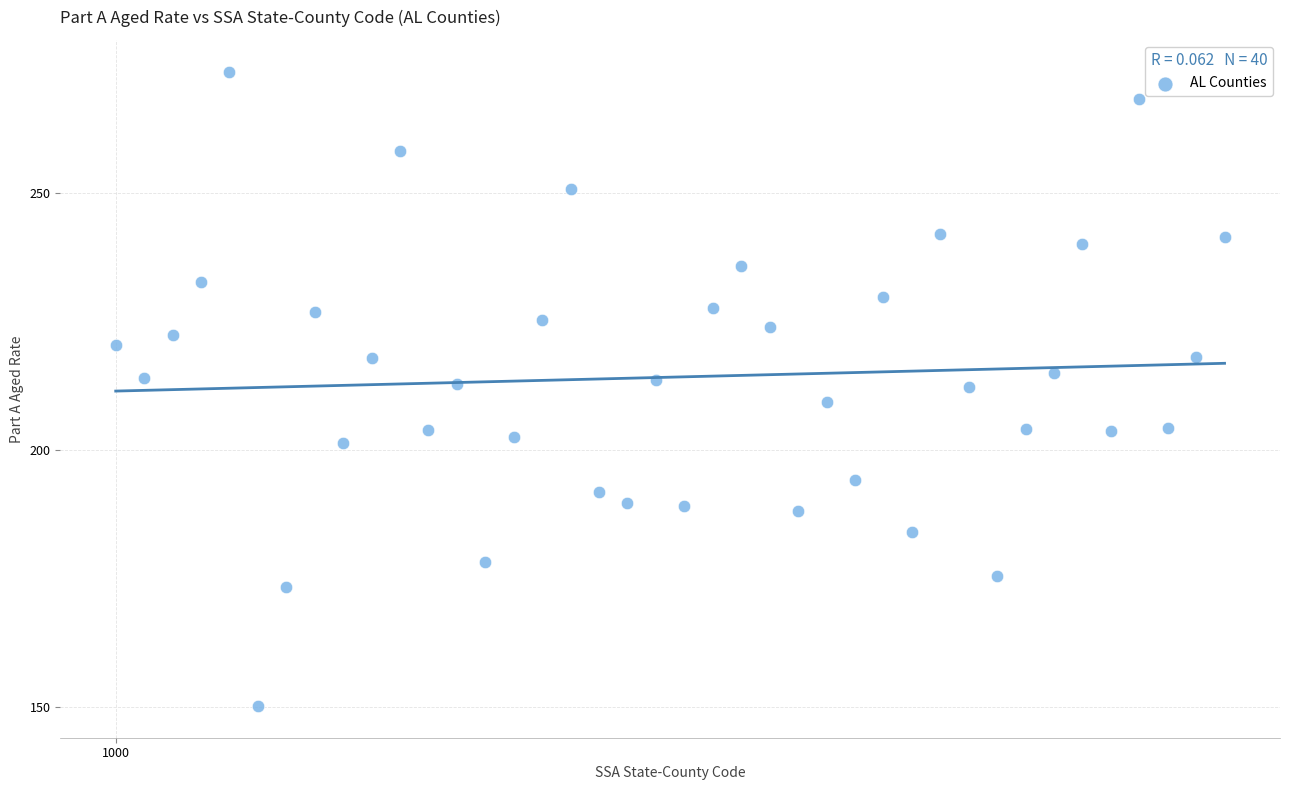

What is the range of Y values (max minus min)?

123.6